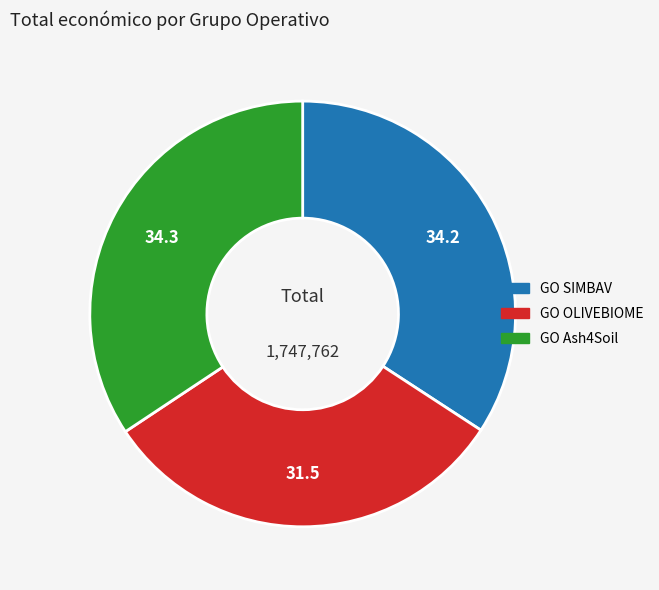

Count the number of slices in the pie.

3